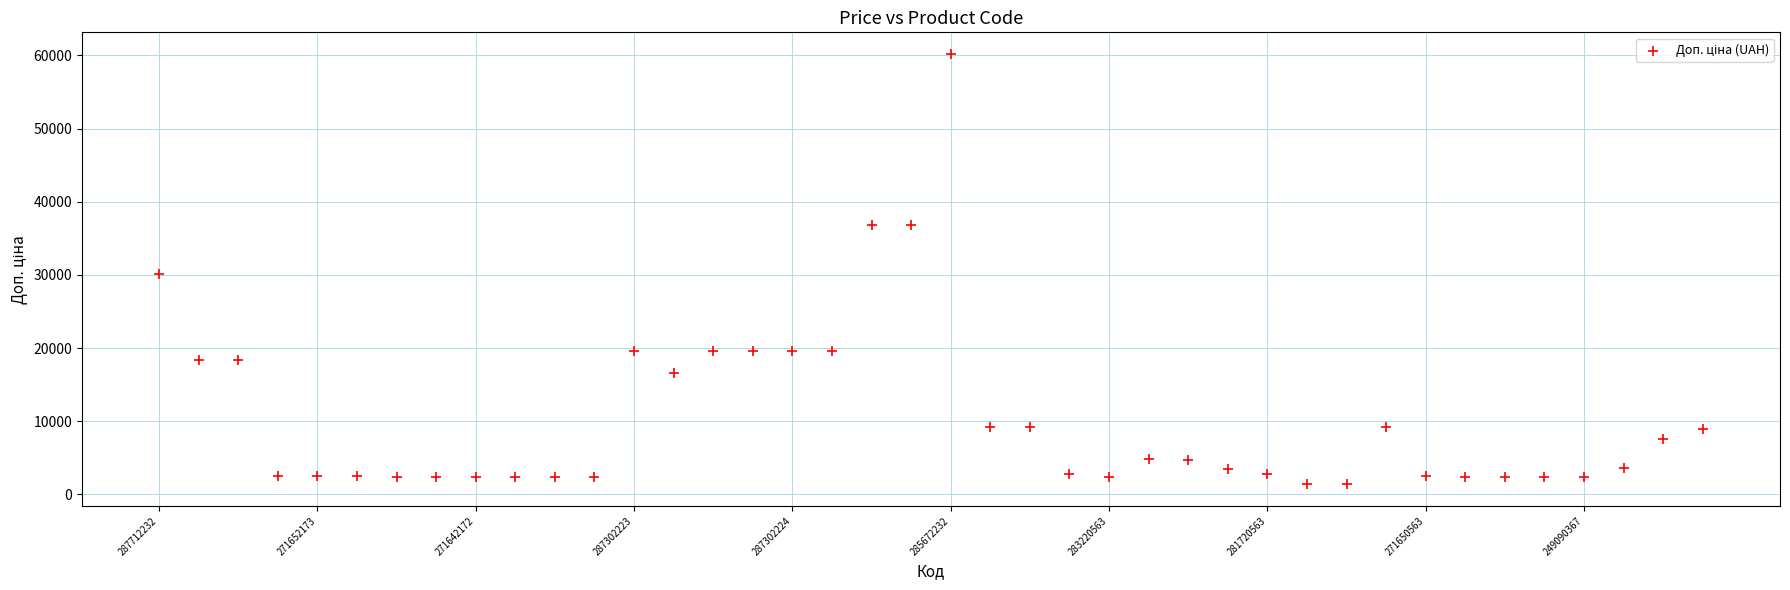

What Y value in the scatter plot is closest to 30776?

30102.8